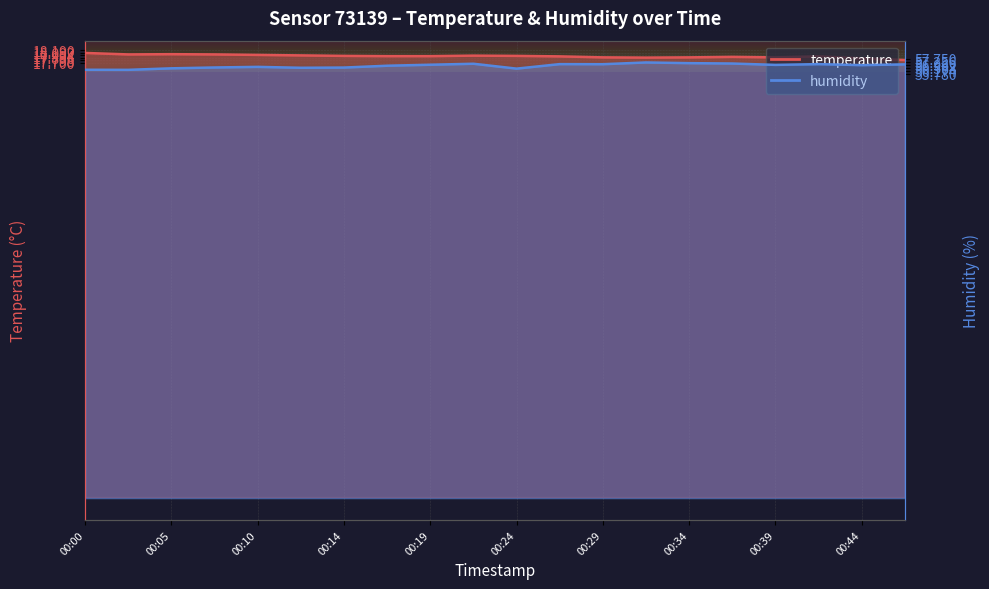

Which series has the widest spread of values?

humidity